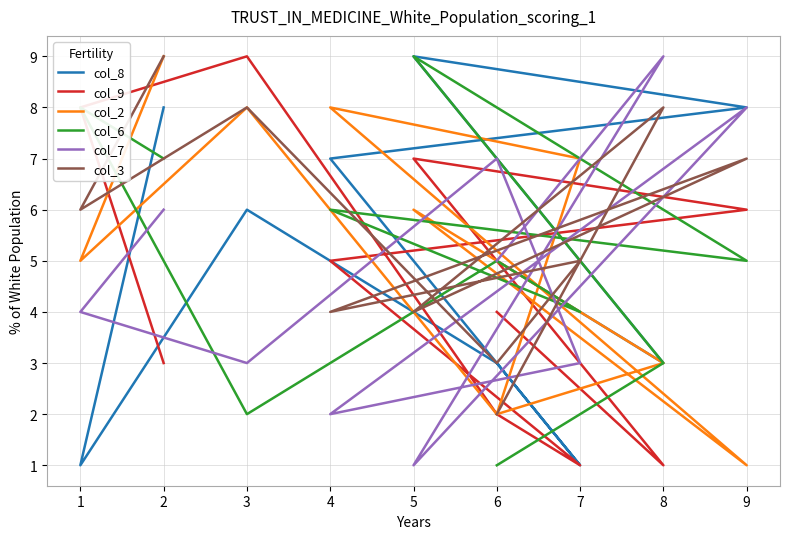

What is the average value of the col_6 series?

5